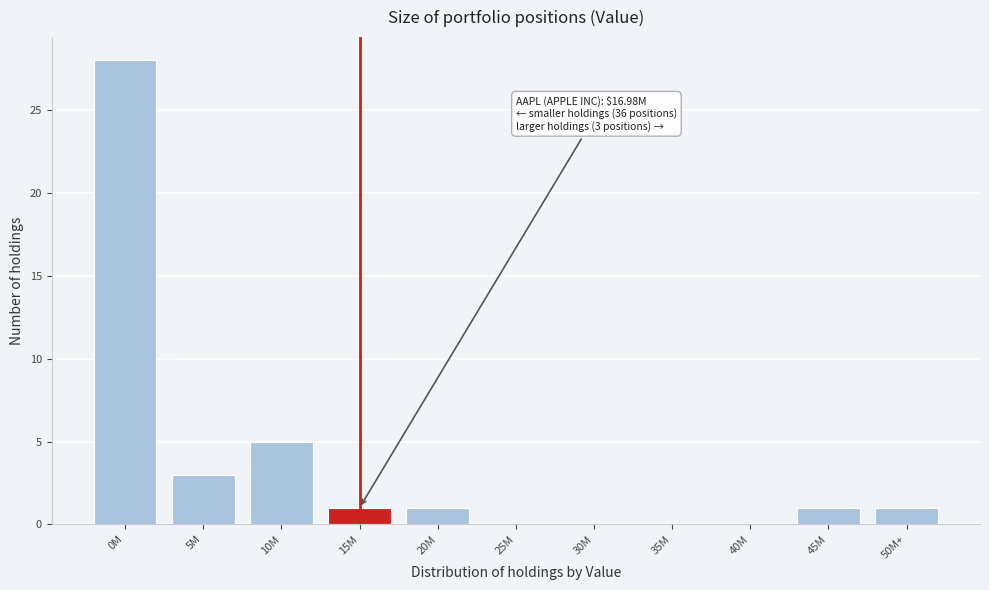

Reading left to right, what are all the values shown in this chart?

0M=28	5M=3	10M=5	15M=1	20M=1	25M=0	30M=0	35M=0	40M=0	45M=1	50M+=1